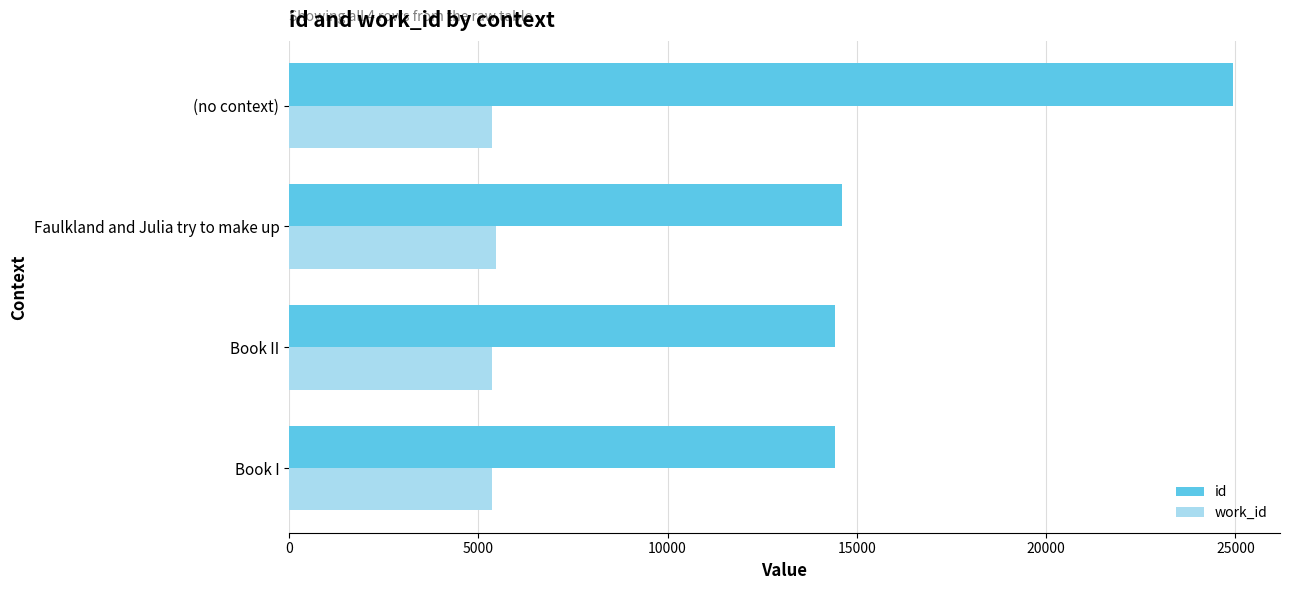

List the series in order of their overall mean, lowest first.

work_id, id